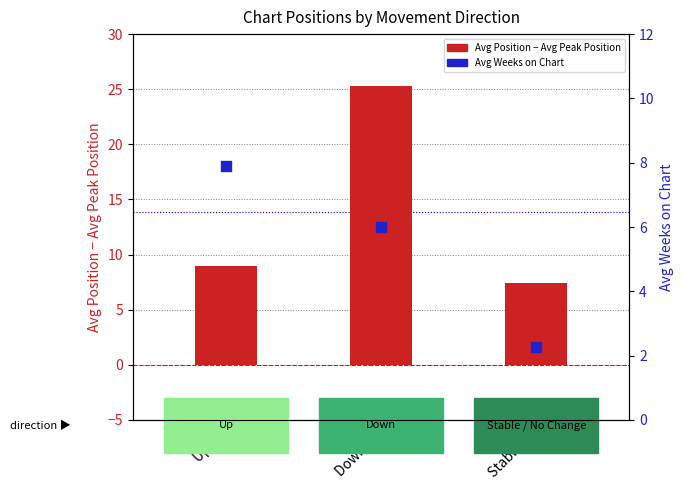

At which category is the sum across all series the highest?

Down ▼